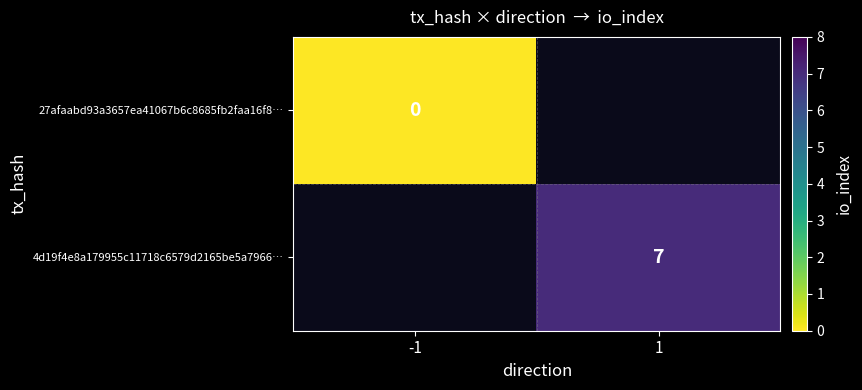

True or false: 4d19f4e8a179955c11718c6579d2165be5a7966… has a value of 11 at 1.

False